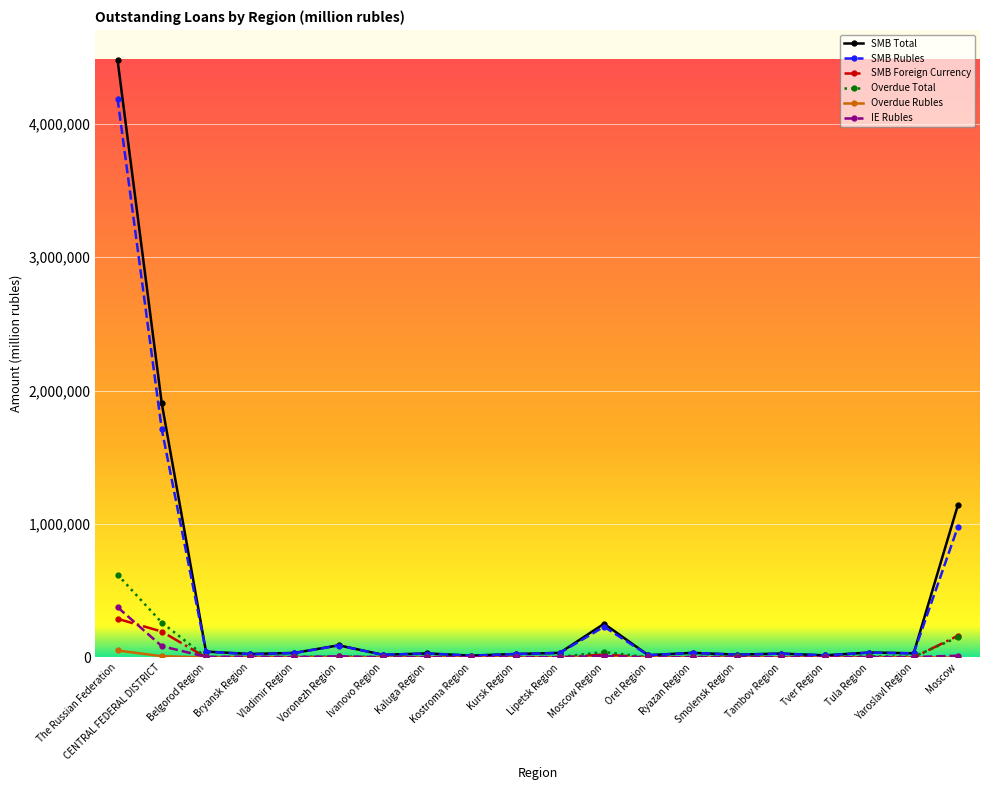

True or false: SMB Rubles has more than 2 points higher than both neighbors.

True